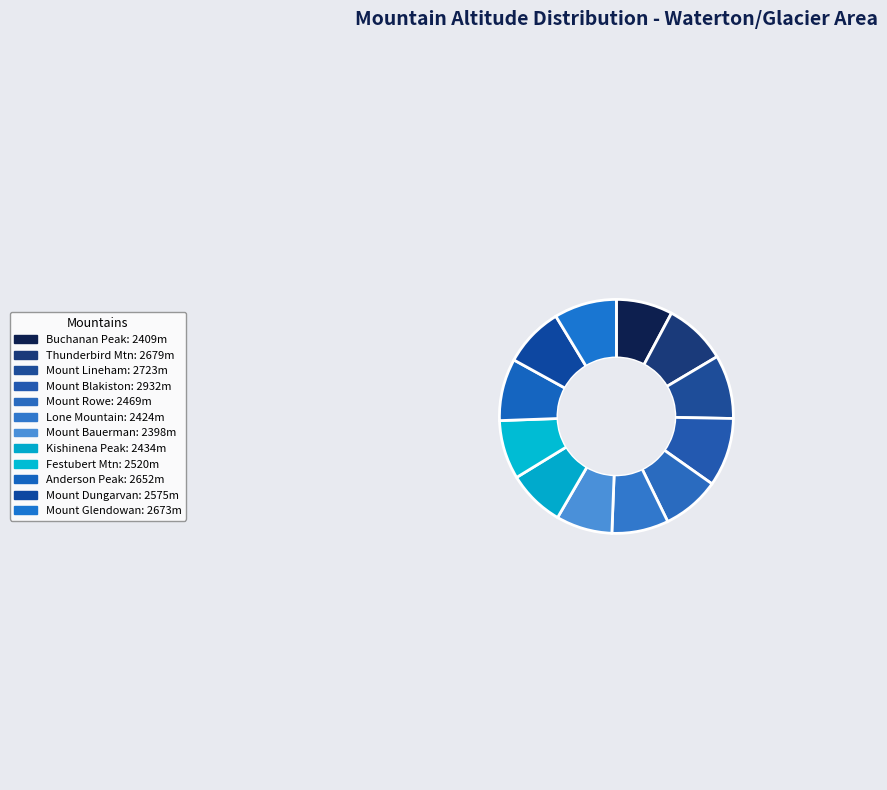

Count the number of slices in the pie.

12